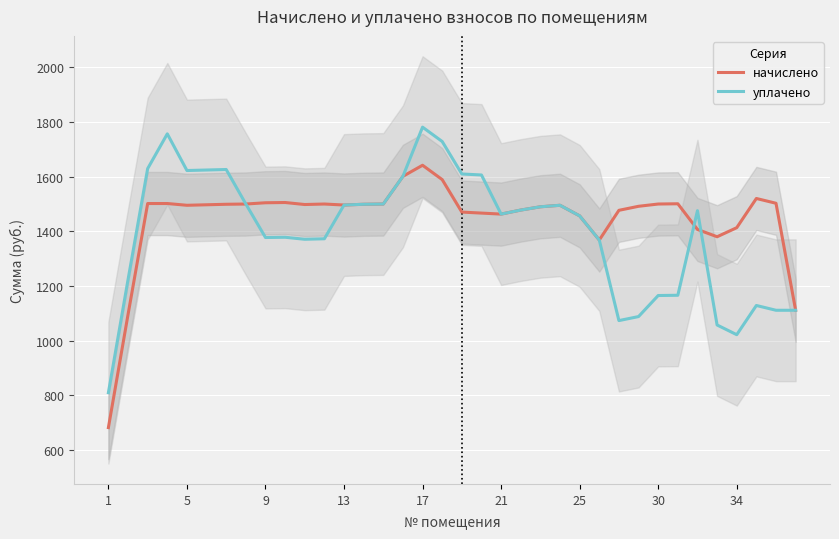

What is the maximum value for уплачено?

1781.1